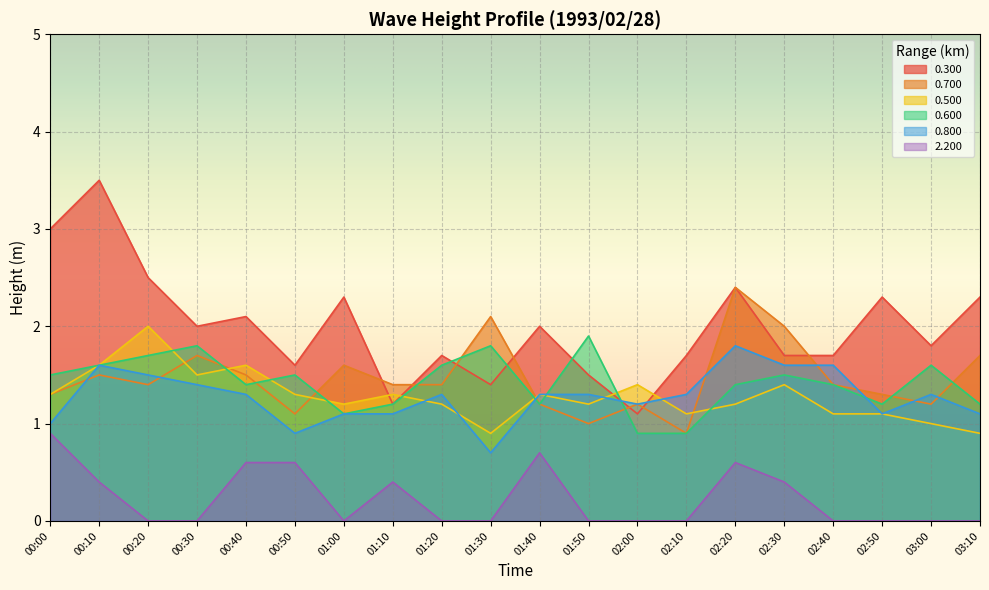

How many lines are shown in the chart?

6